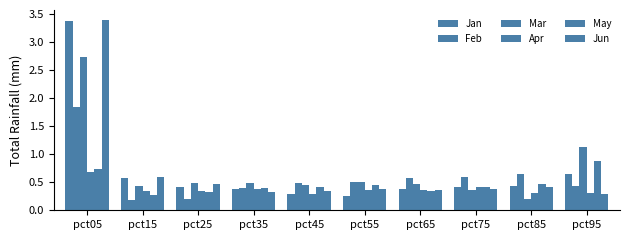

What is the value of the Jun bar at the 1st from the left?

3.4